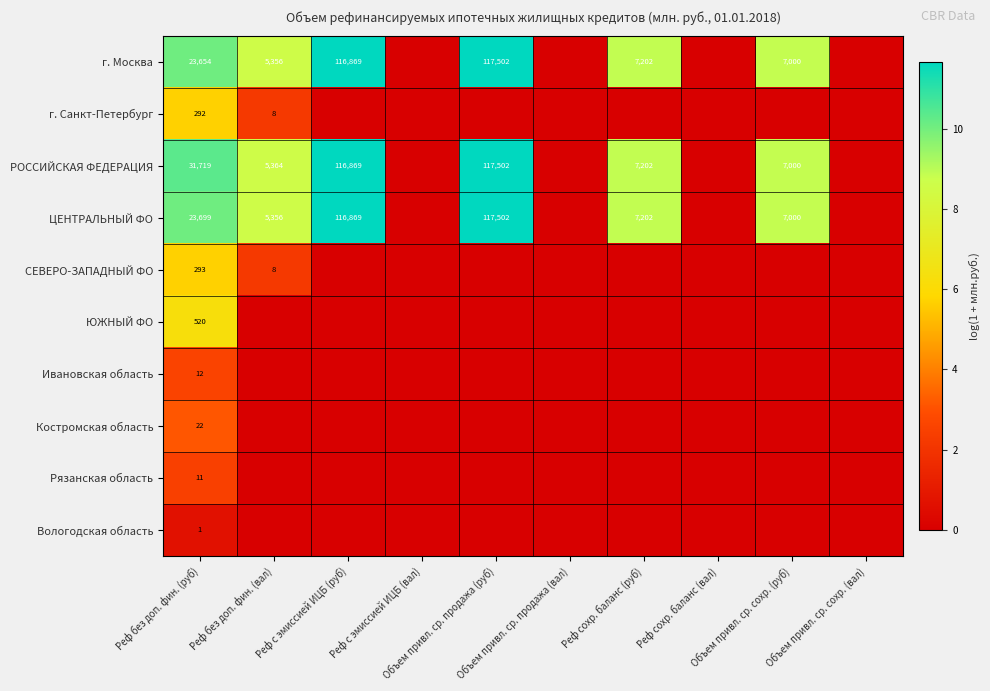

What is the difference between the maximum and minimum values in the г. Санкт-Петербург series?

5.7